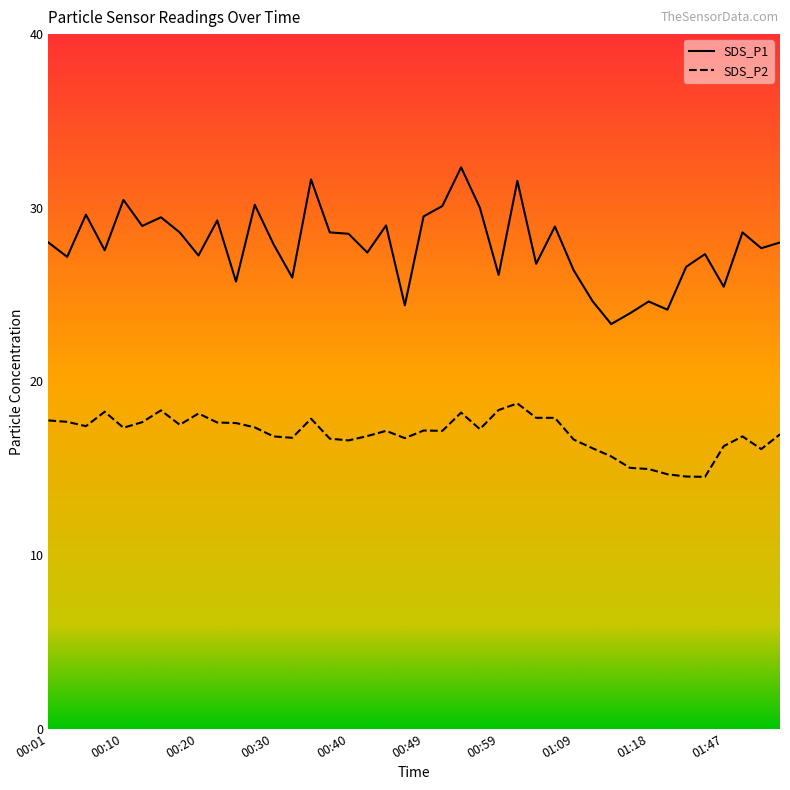

At which category is the sum across all series the highest?

00:54